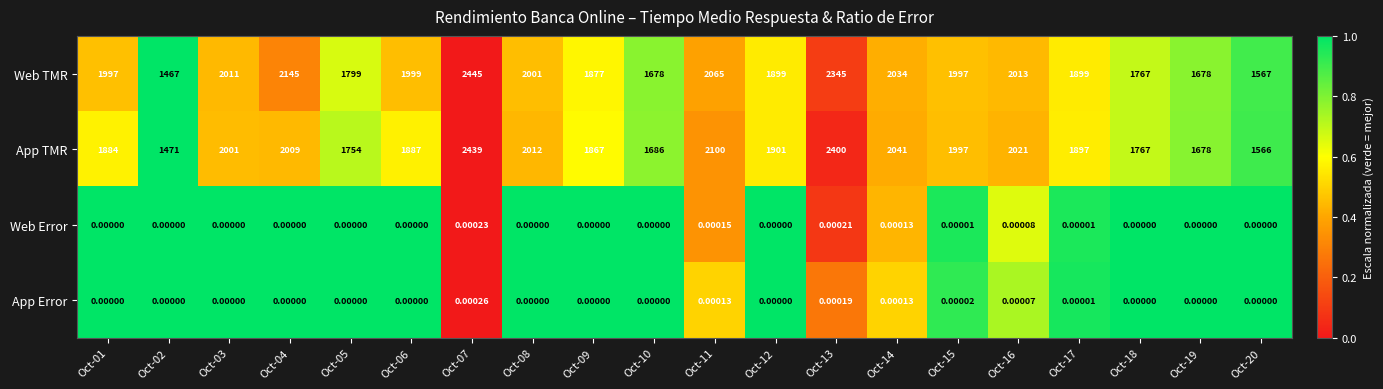

Which series changed the most between Oct-07 and Oct-09?

App TMR